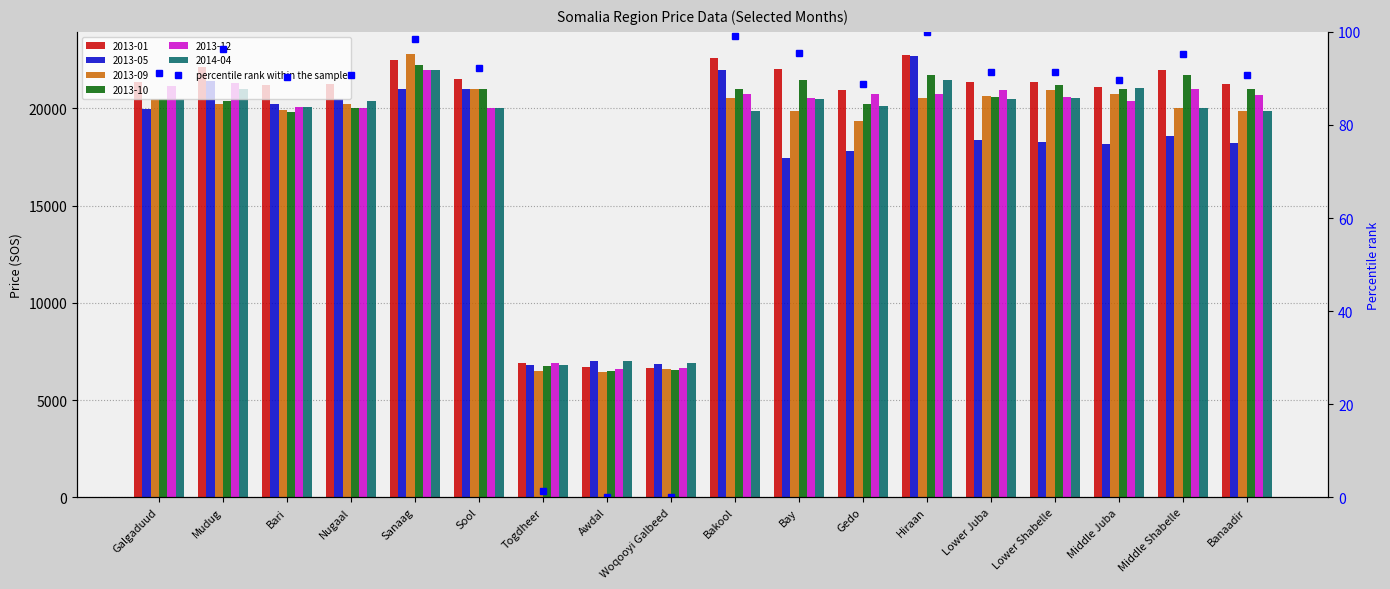

What is the difference between the values at Bay and Mudug?

0.9